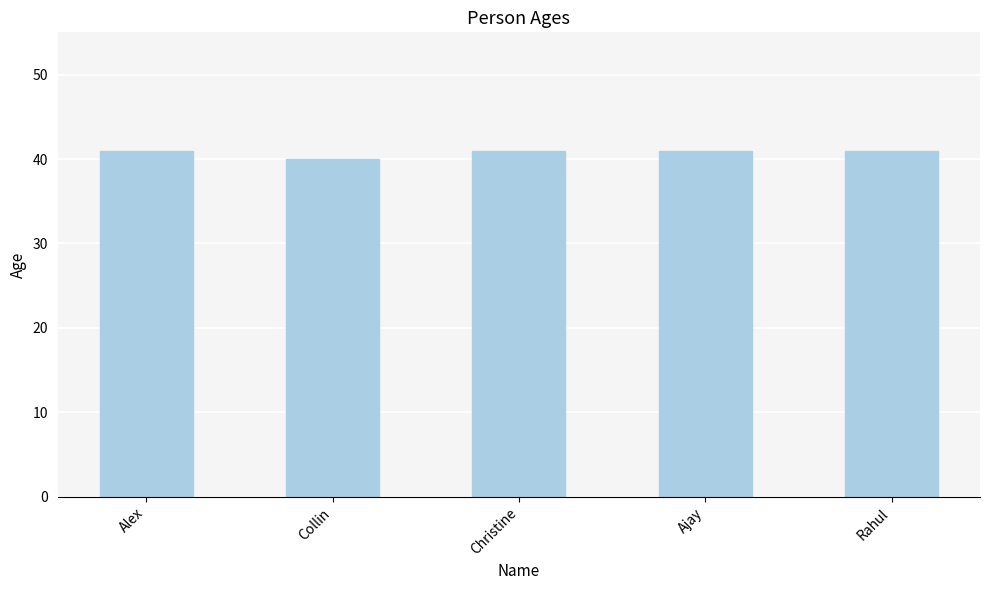

What is the greatest value displayed?

41